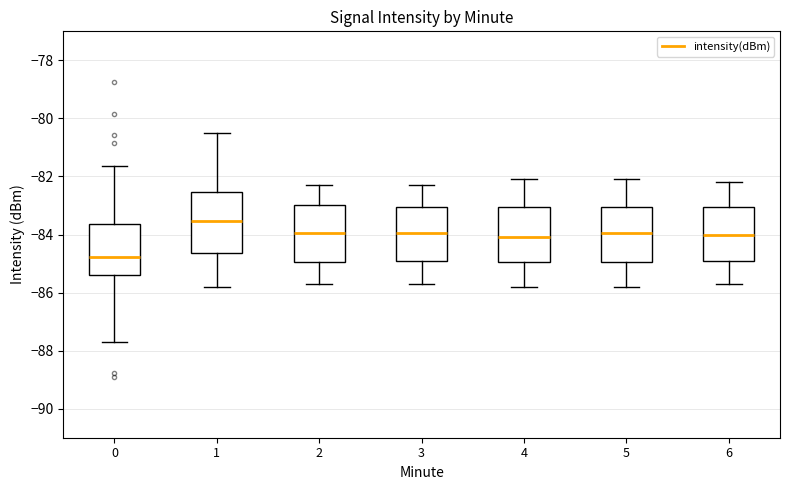

Reading left to right, read every box against the y-axis: the position of its median line, the range the box covers, and the ends of its whiskers. The values are not printed on the chart, so give them approximately, as read against the axis.

0: median -84.8, box -85.4 to -83.6, whiskers -87.6 to -81.6
1: median -83.6, box -84.6 to -82.6, whiskers -85.8 to -80.4
2: median -84.0, box -85.0 to -83.0, whiskers -85.6 to -82.2
3: median -84.0, box -85.0 to -83.0, whiskers -85.6 to -82.2
4: median -84.0, box -85.0 to -83.0, whiskers -85.8 to -82.0
5: median -84.0, box -85.0 to -83.0, whiskers -85.8 to -82.0
6: median -84.0, box -85.0 to -83.0, whiskers -85.6 to -82.2